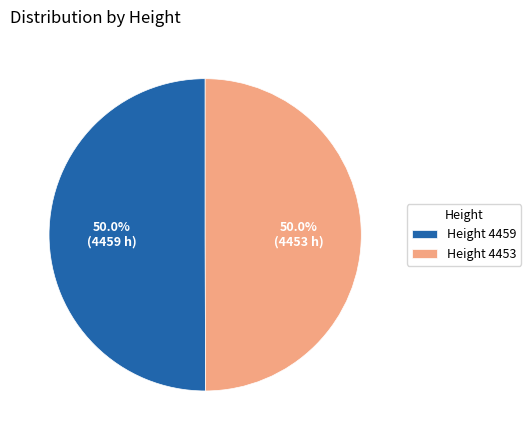

What portion of the pie excludes Height 4459?

50.0%